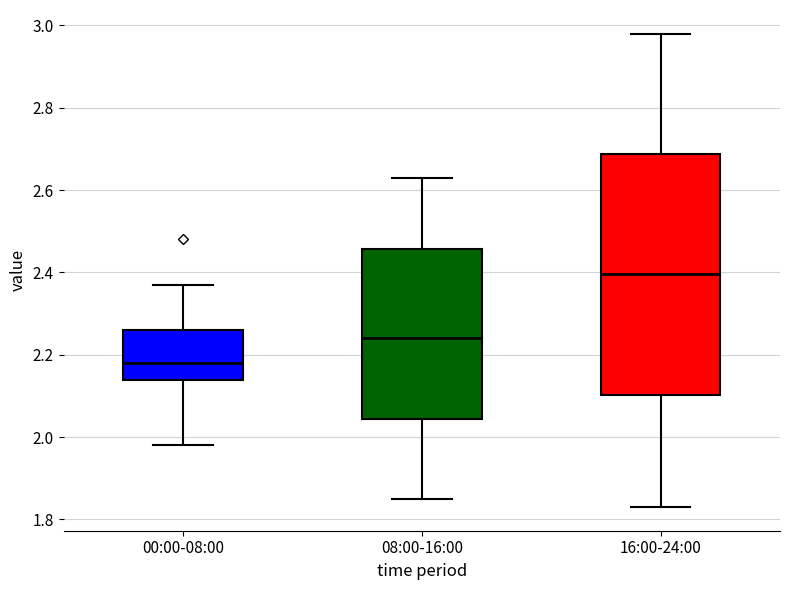

Comparing the boxes themselves (not the whiskers), which one is the tallest?

16:00-24:00